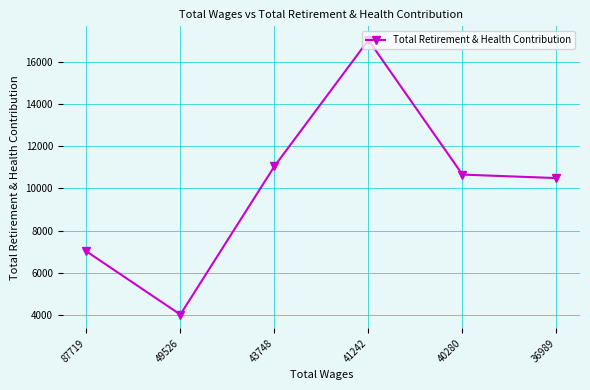

What is the difference between the maximum and second lowest values?

10028